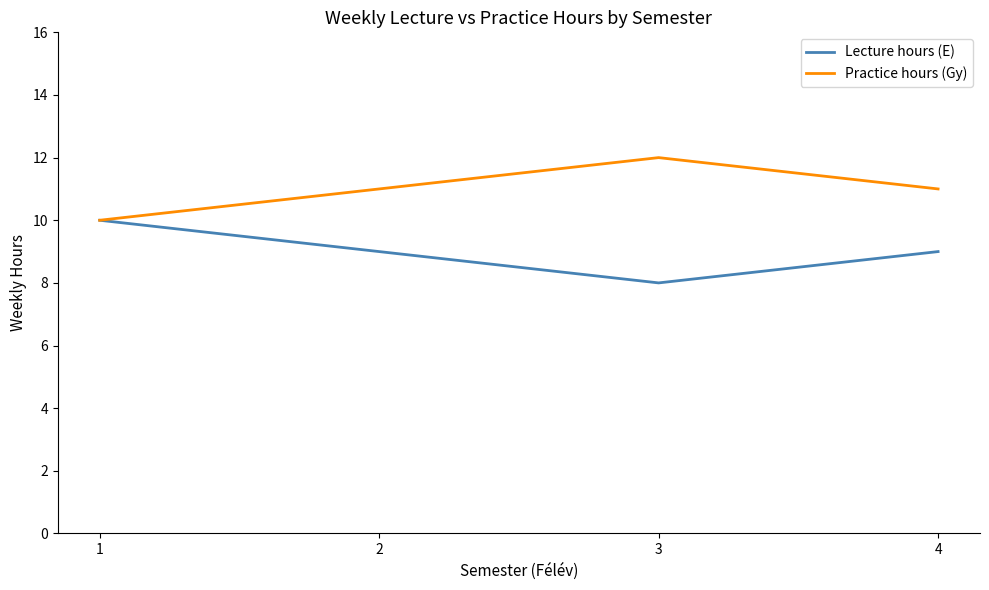

Reading left to right, what are all the values shown in this chart?

Lecture hours (E): 10	9	8	9
Practice hours (Gy): 10	11	12	11